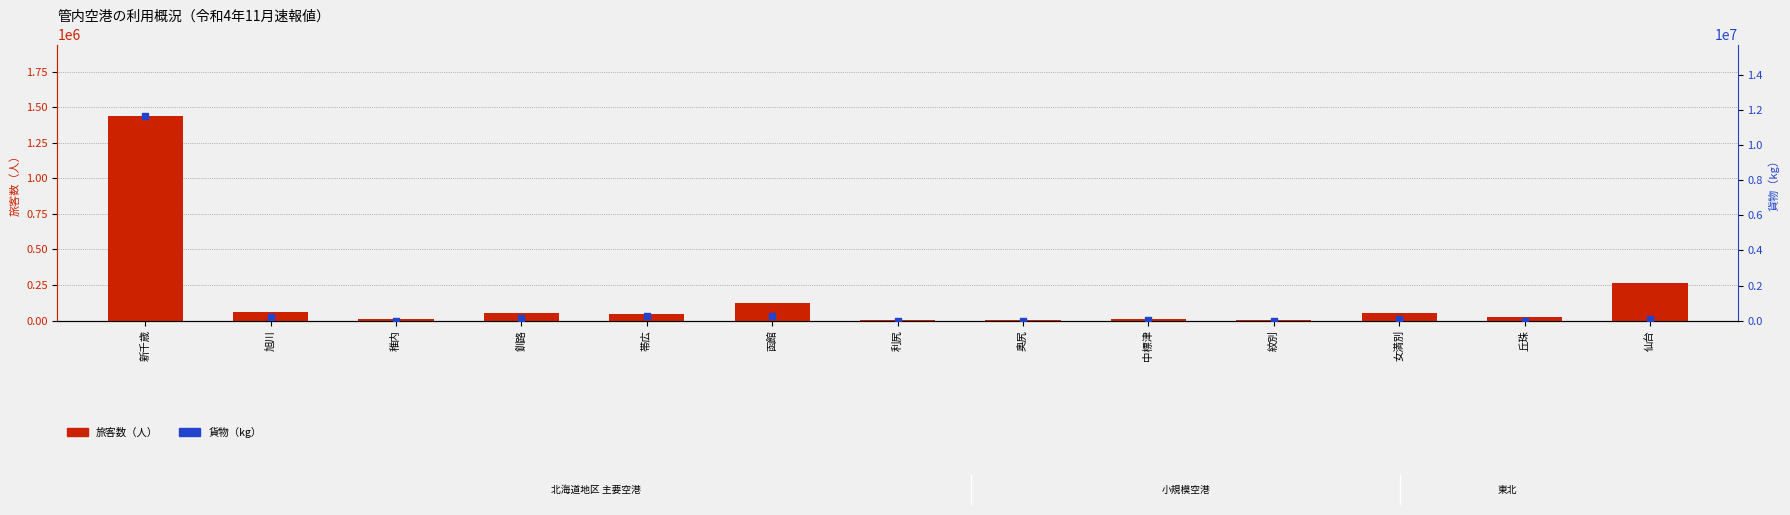

Which series reaches the maximum Y coordinate?

貨物（kg）